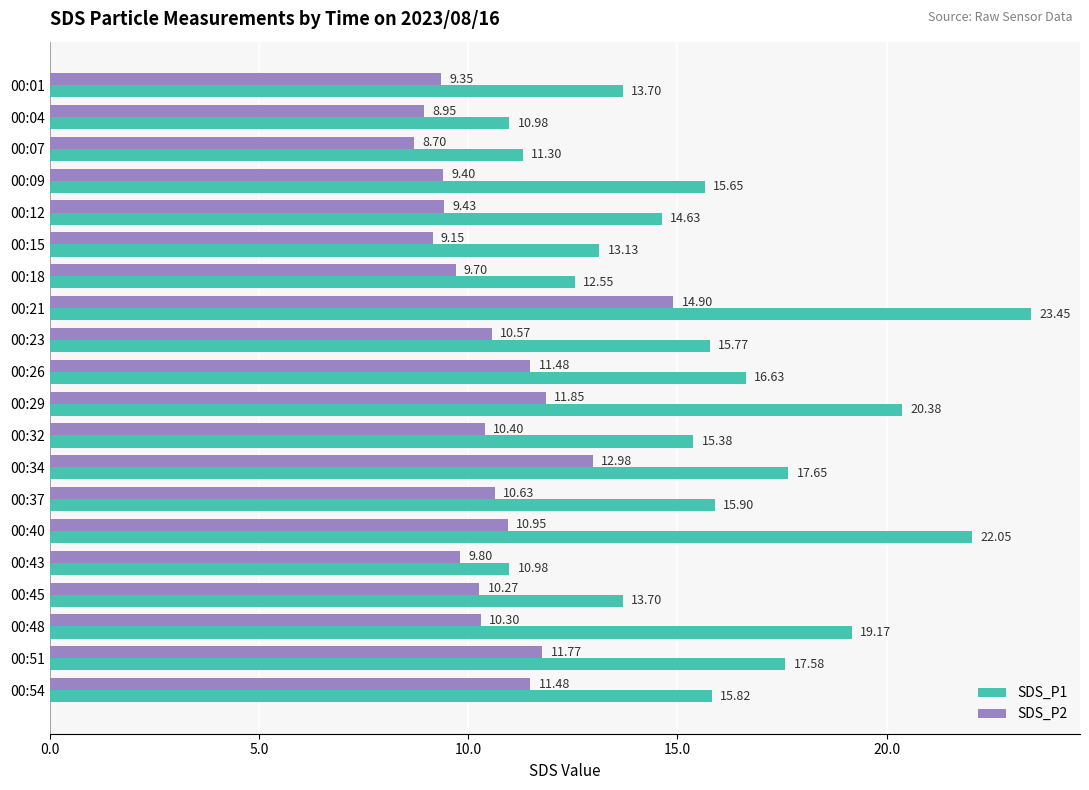

What is the total value across all series at 00:34?

30.6